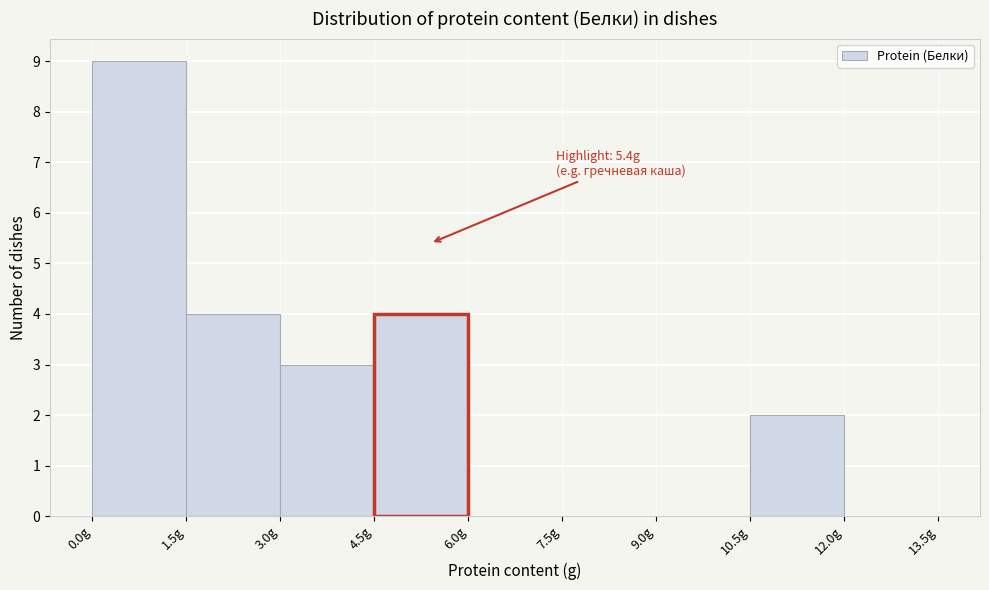

Which range on the x-axis has the tallest bar?

0.0 to 1.5